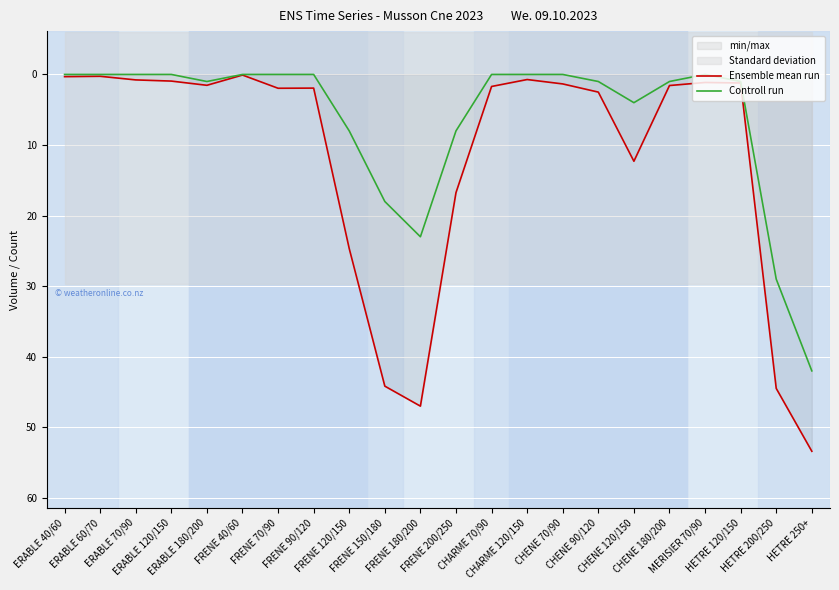

What is the maximum value shown in the chart?

53.4